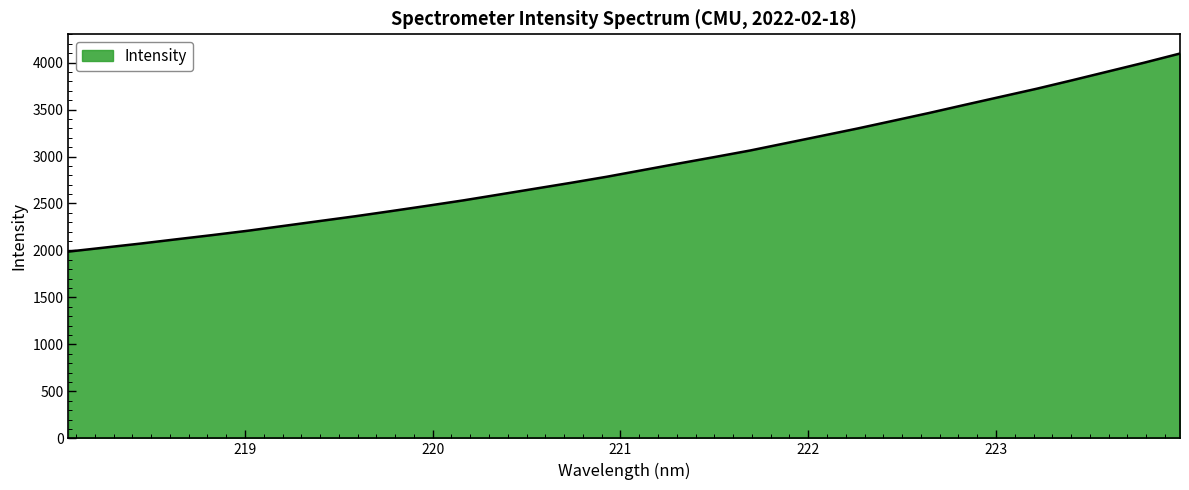

What is the minimum value shown in the chart?

1987.9